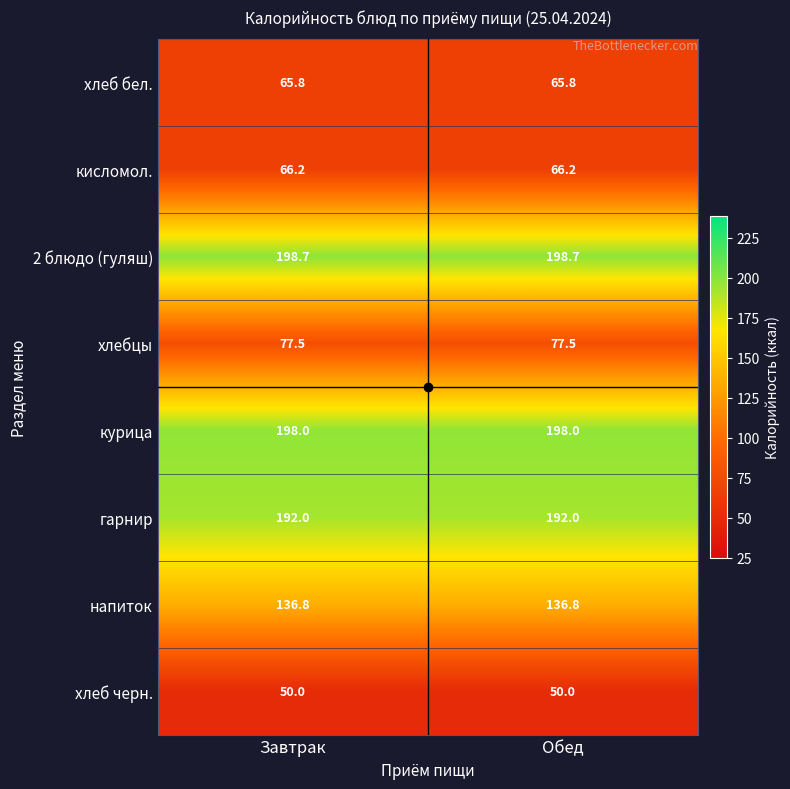

What is the sum of the хлебцы values at Обед and Завтрак?

155.0